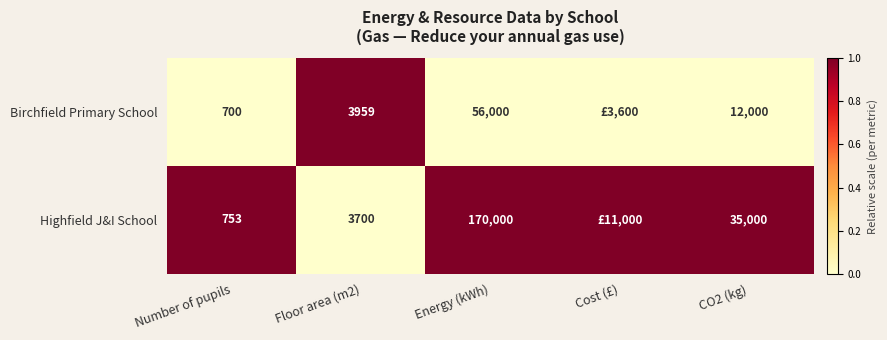

What is the total value across all series at Number of pupils?

1453.0